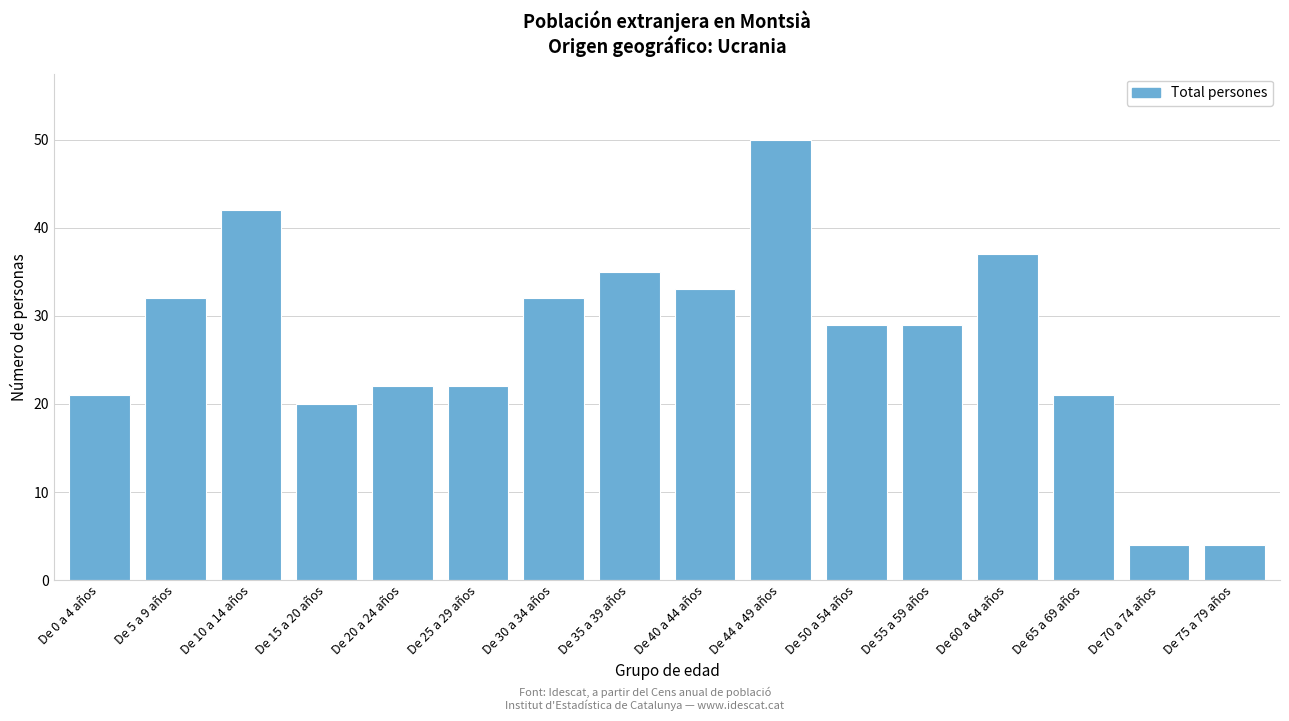

Reading left to right, list all the values displayed in this chart.

De 0 a 4 años=21	De 5 a 9 años=32	De 10 a 14 años=42	De 15 a 20 años=20	De 20 a 24 años=22	De 25 a 29 años=22	De 30 a 34 años=32	De 35 a 39 años=35	De 40 a 44 años=33	De 44 a 49 años=50	De 50 a 54 años=29	De 55 a 59 años=29	De 60 a 64 años=37	De 65 a 69 años=21	De 70 a 74 años=4	De 75 a 79 años=4